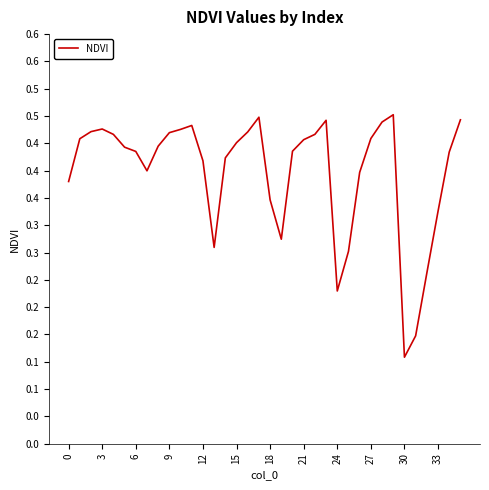

How many points are higher than both their immediate neighbors (excluding endpoints)?

5